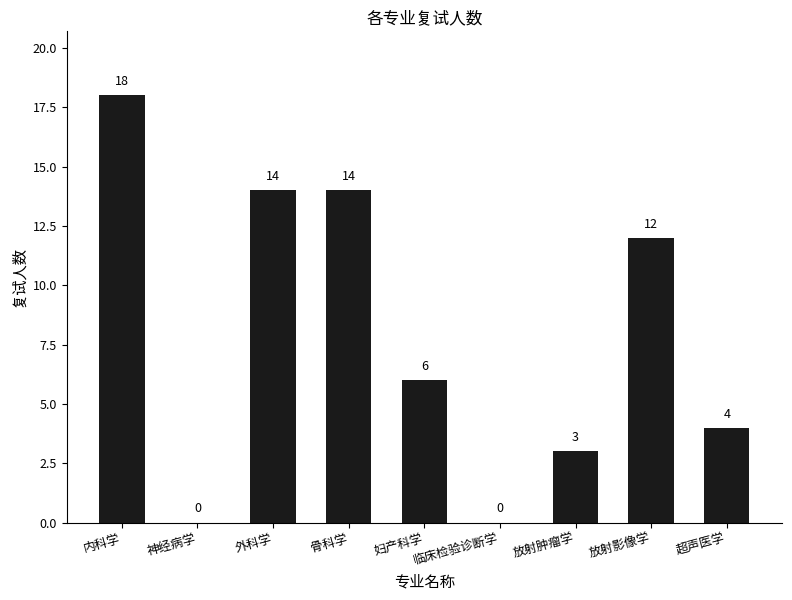

What is the change in value from 神经病学 to 骨科学?

+14